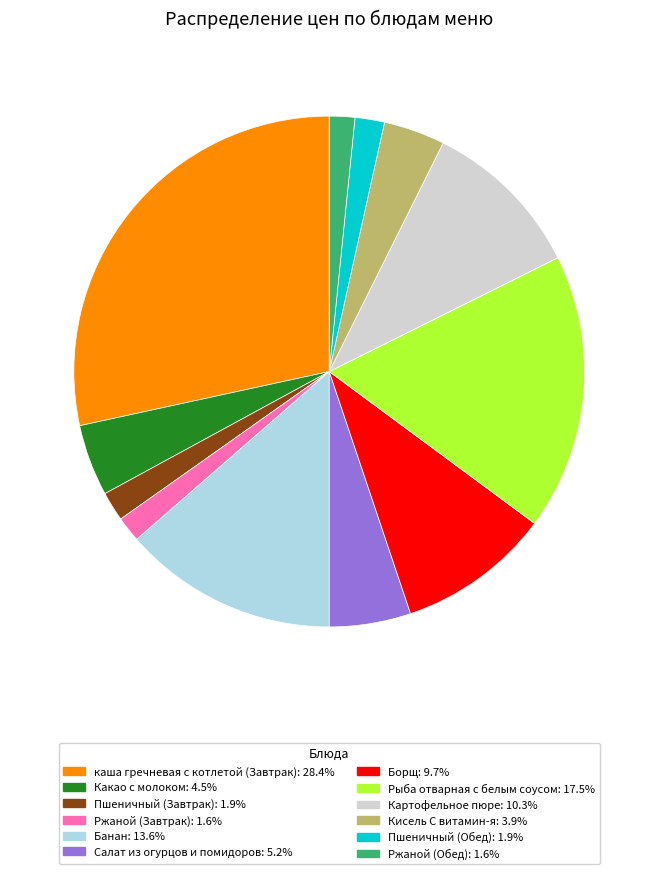

True or false: Рыба отварная с белым соусом accounts for 17% of the total.

True